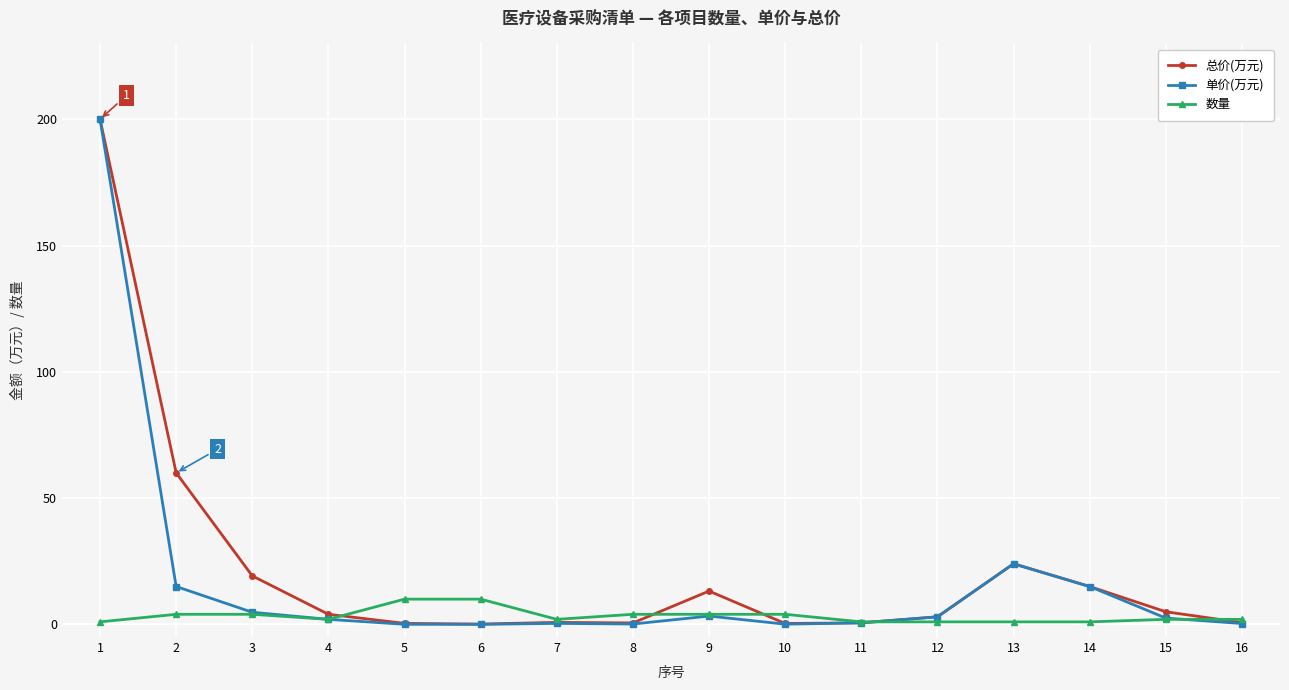

What is the sum of all 单价(万元) values?

271.3